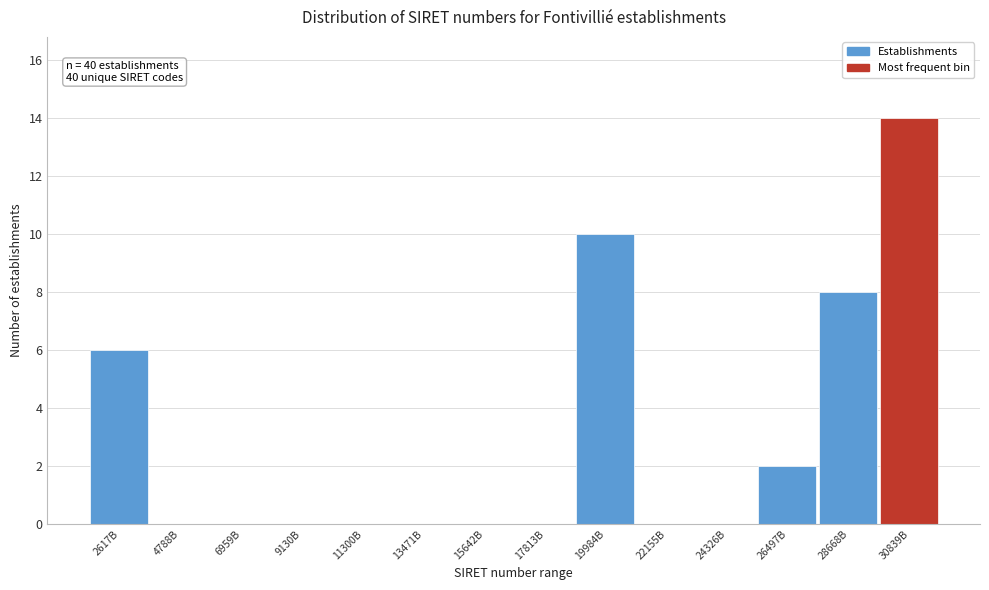

Reading left to right, transcribe all the data shown in this chart.

2617B=6	4788B=0	6959B=0	9130B=0	11300B=0	13471B=0	15642B=0	17813B=0	19984B=10	22155B=0	24326B=0	26497B=2	28668B=8	30839B=14